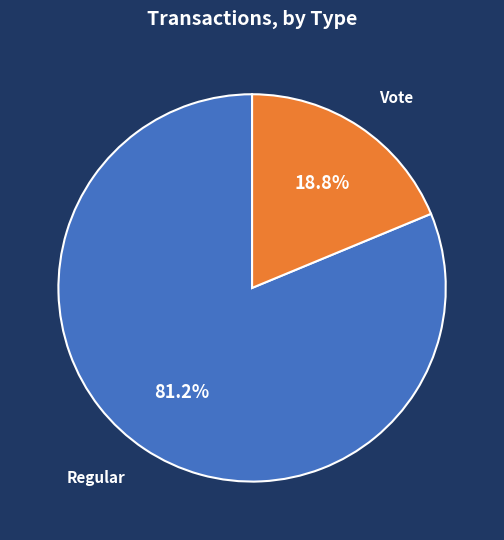

Is there any slice that represents more than half of the pie?

Yes